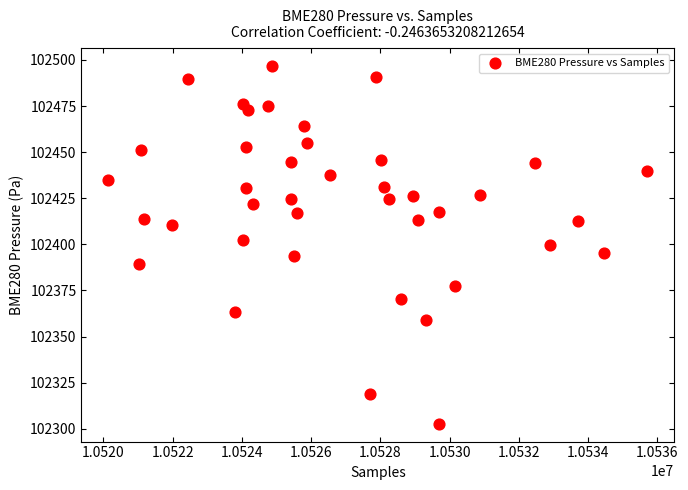

What is the range of X values (max minus min)?

15568.0